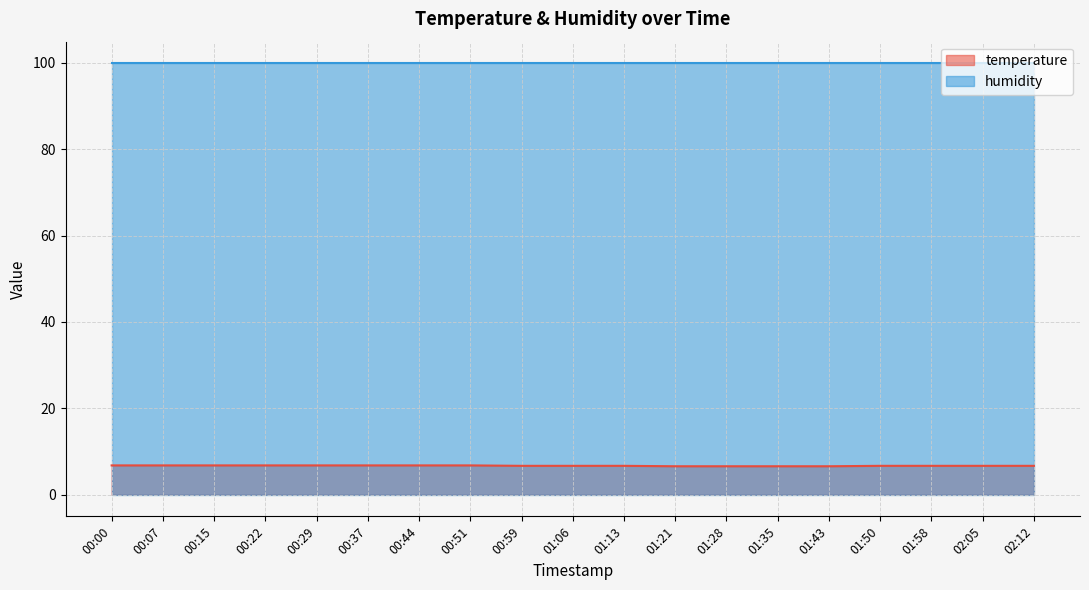

Approximately how many times larger is the value at 01:21 compared to 00:15?

1.0